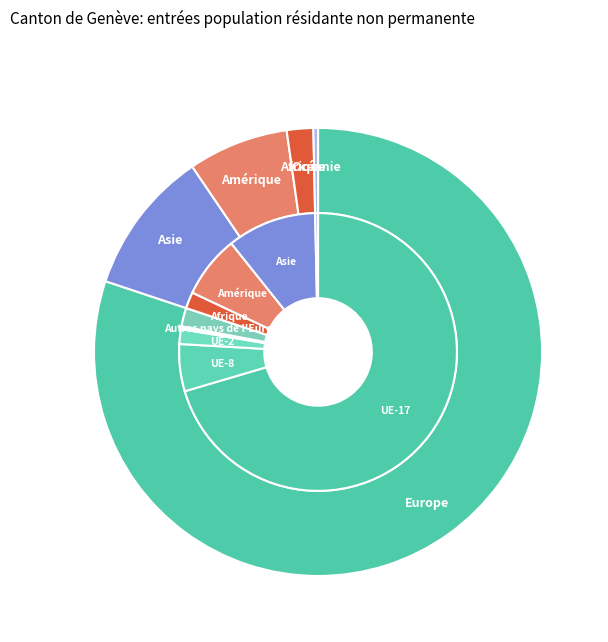

The Afrique slice represents 9% of the pie. True or false?

False